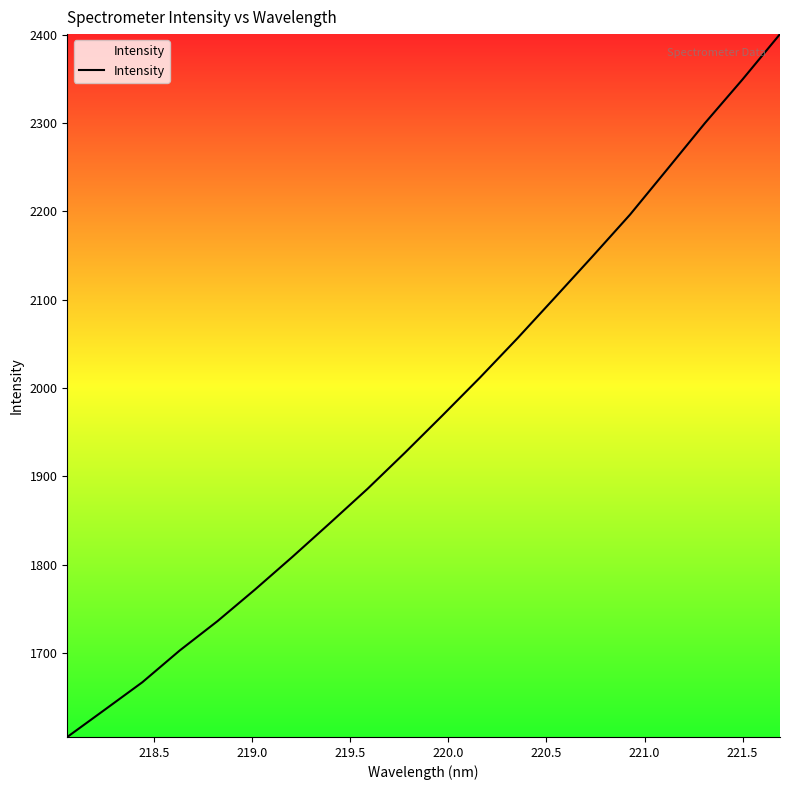

What is the greatest value displayed?

2400.5